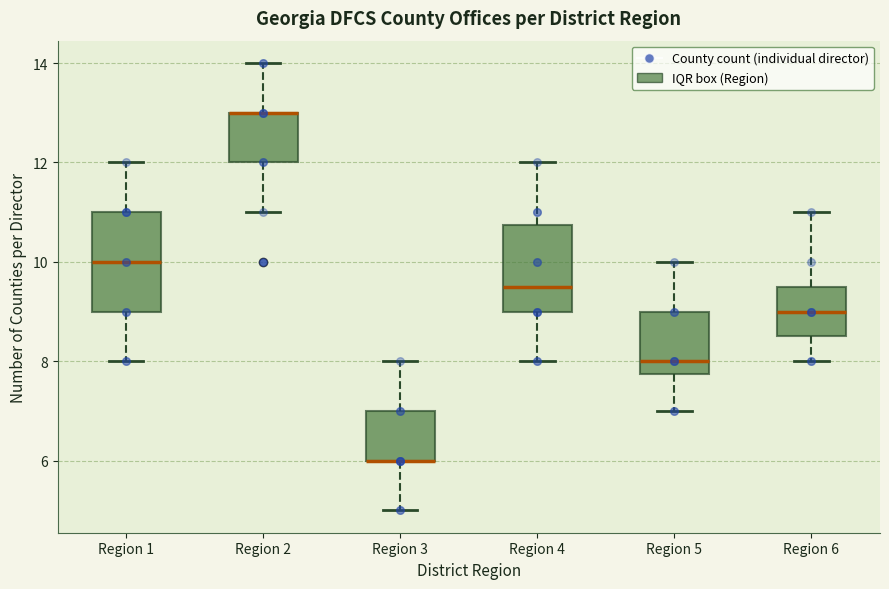

Where does the median line of the box for Region 5 sit on the y-axis? The values are not printed on the chart, so give them approximately, as read against the axis.

8.0